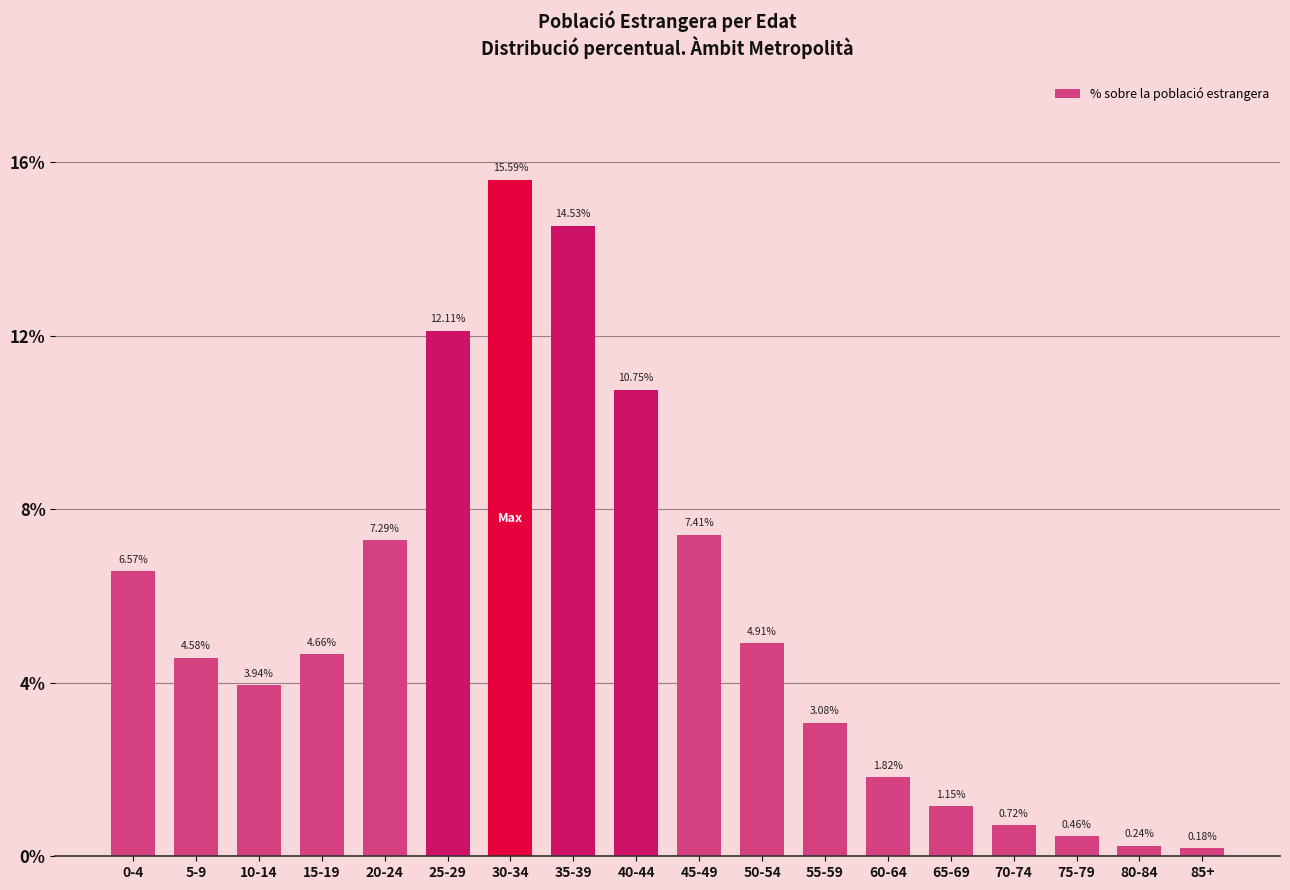

List the labels in order of value, smallest first.

85+, 80-84, 75-79, 70-74, 65-69, 60-64, 55-59, 10-14, 5-9, 15-19, 50-54, 0-4, 20-24, 45-49, 40-44, 25-29, 35-39, 30-34